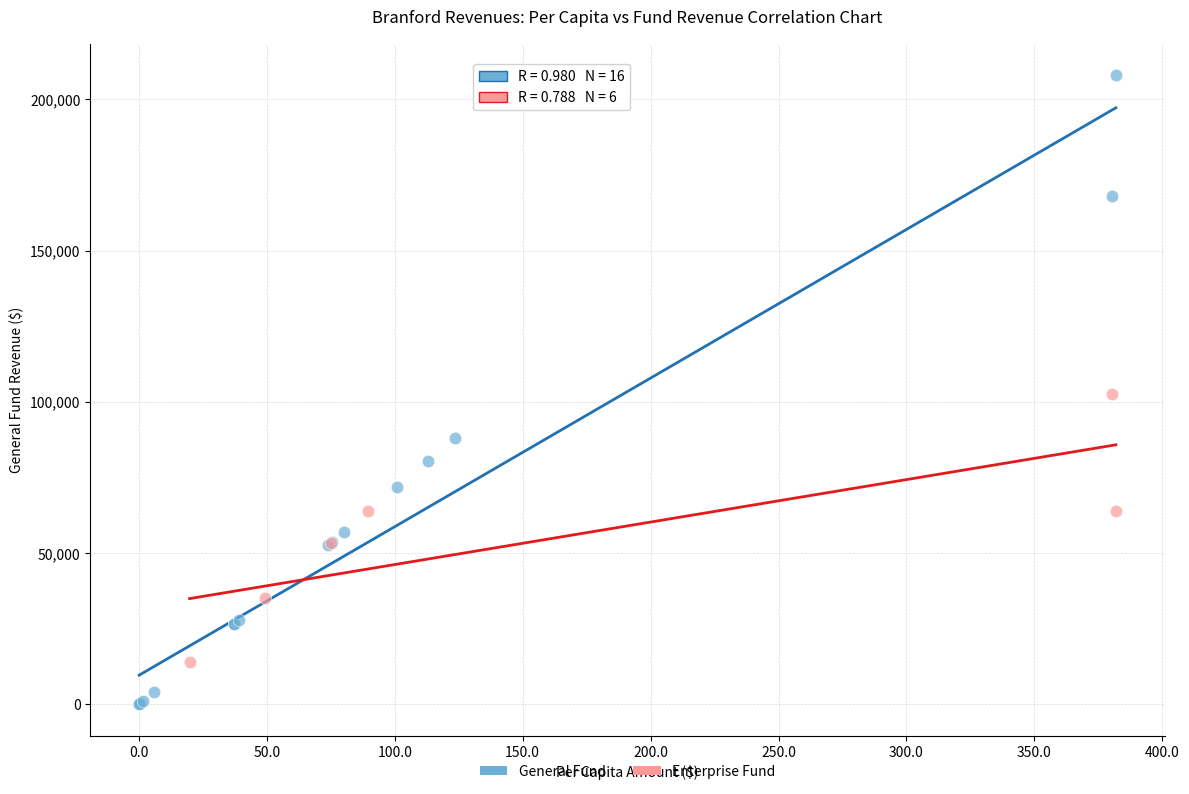

Which series has the largest Y range (max minus min)?

General Fund